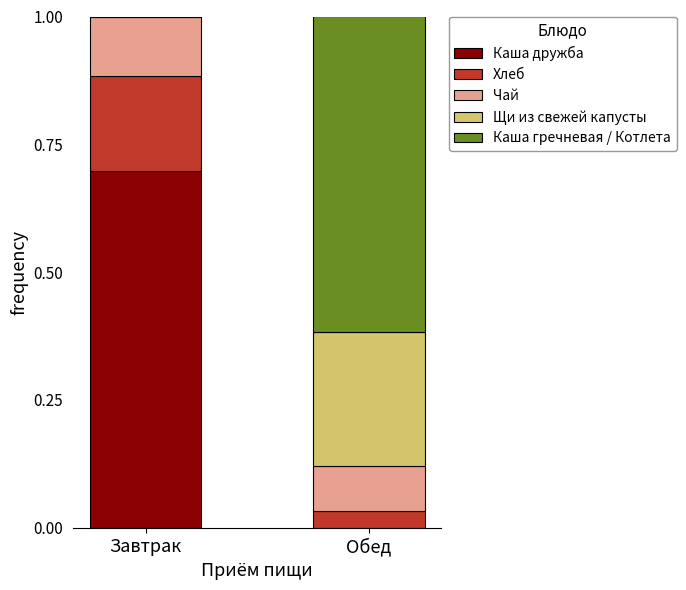

What is the total value across all series at Завтрак?

1.0